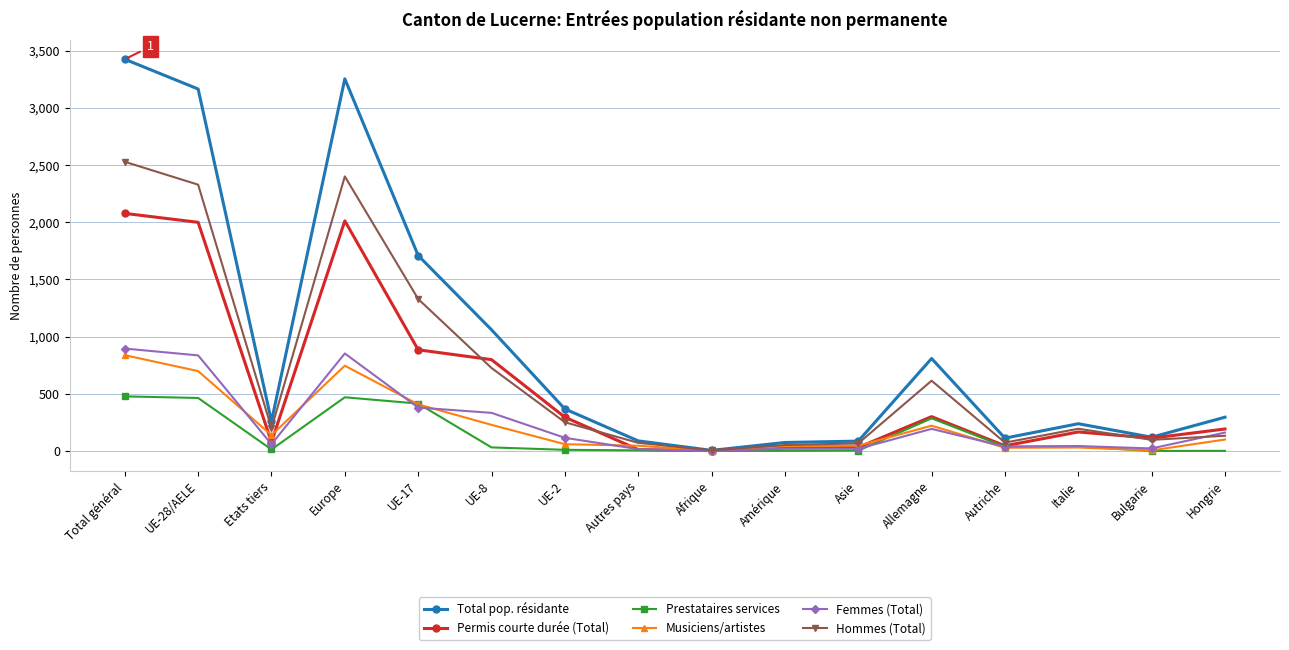

Between which two adjacent categories do Musiciens/artistes and Femmes (Total) first intersect?

UE-28/AELE and Etats tiers